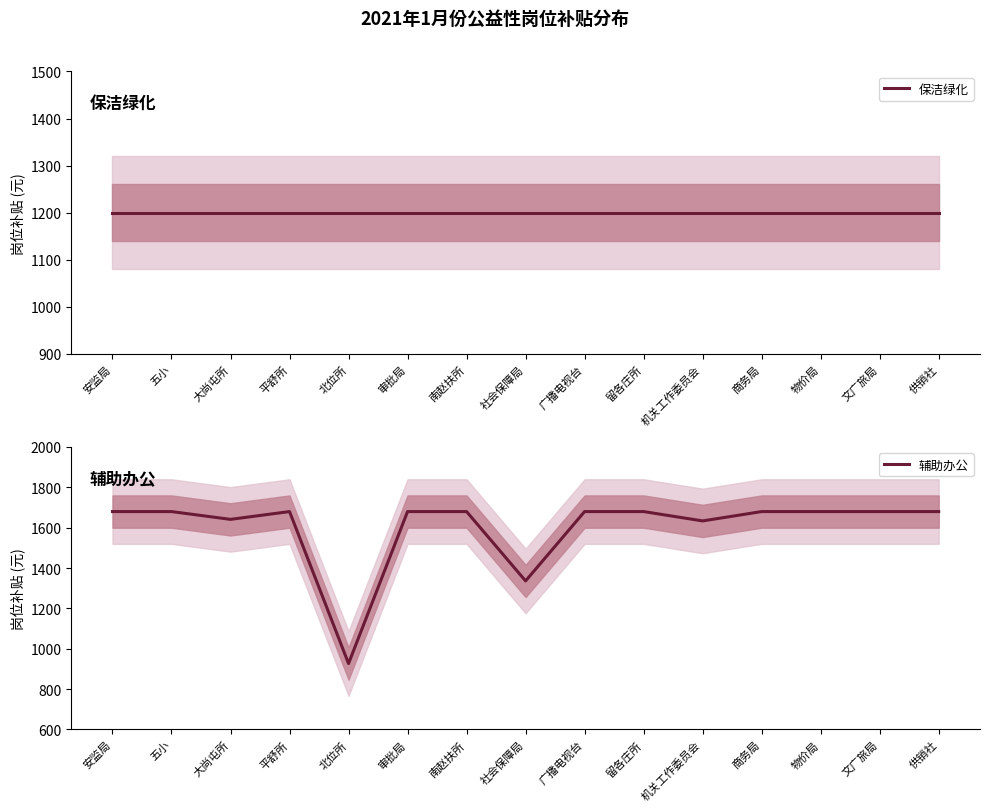

What is the label of the 1st point from the right?

供销社